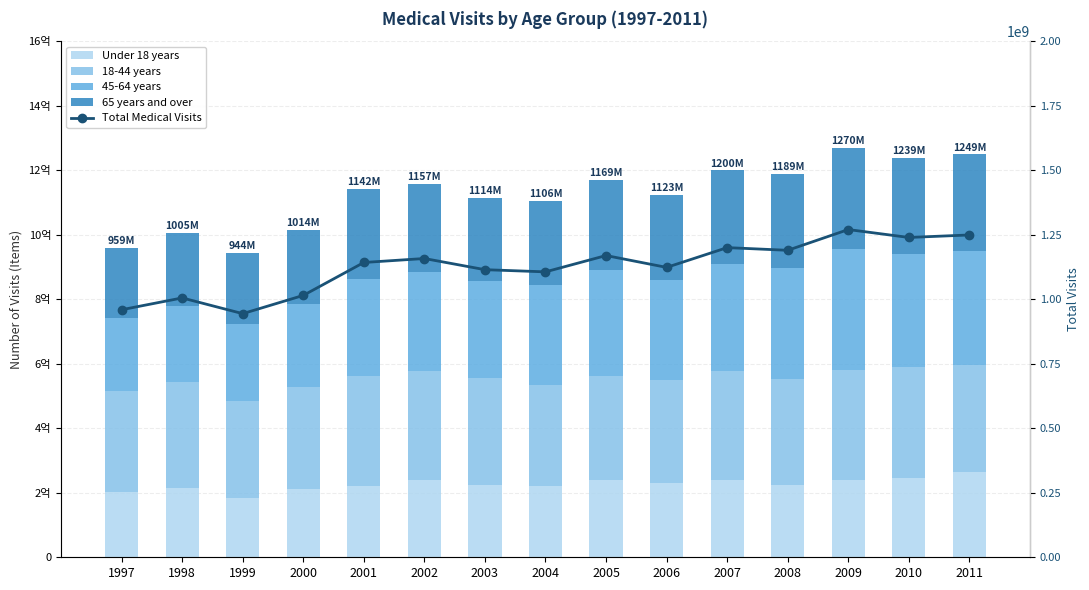

Which series has the largest range (max minus min)?

Total Medical Visits